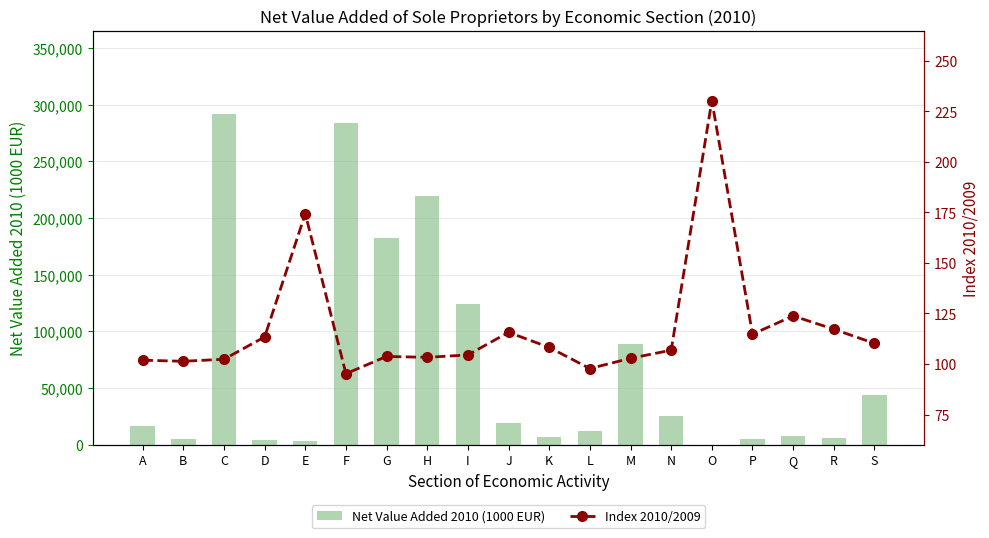

What is the total value across all series at F?

284273.0